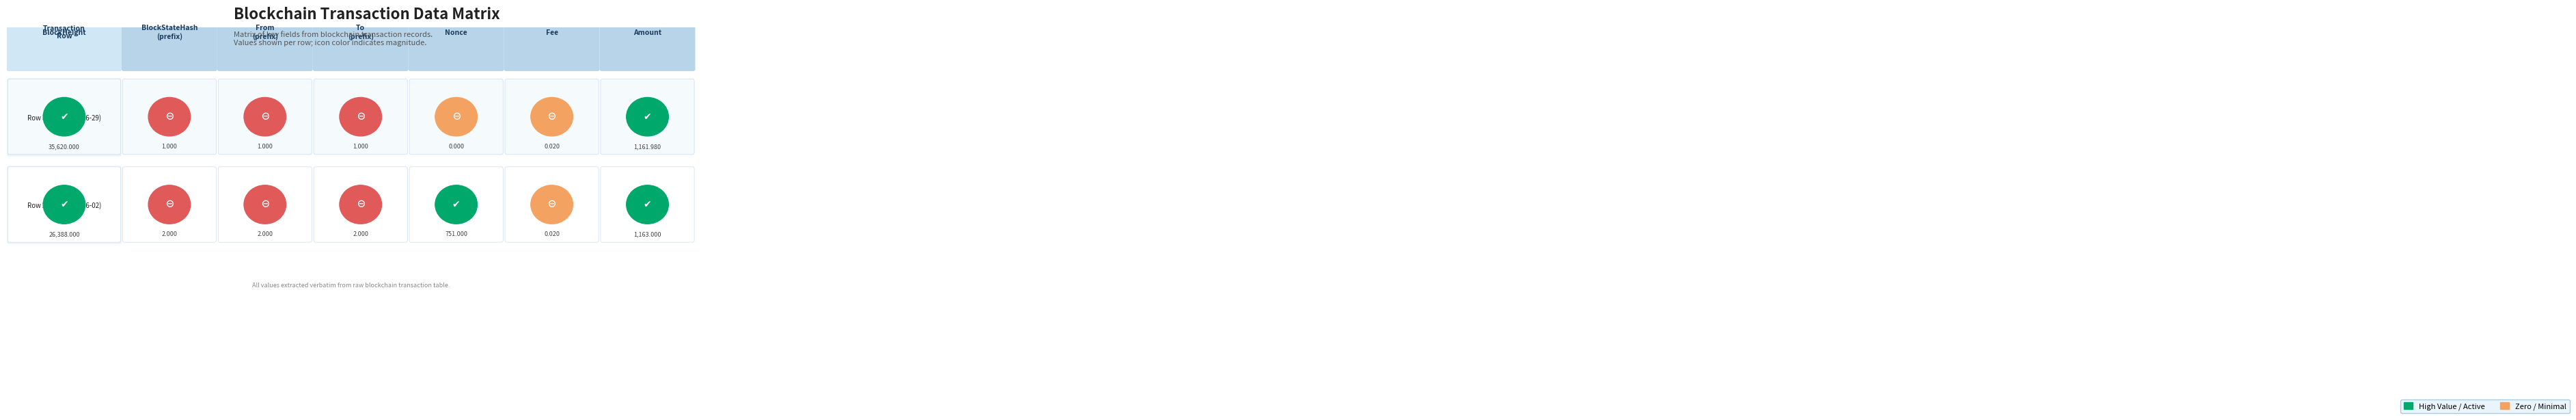

Which has a higher value, 3 or 4?

3